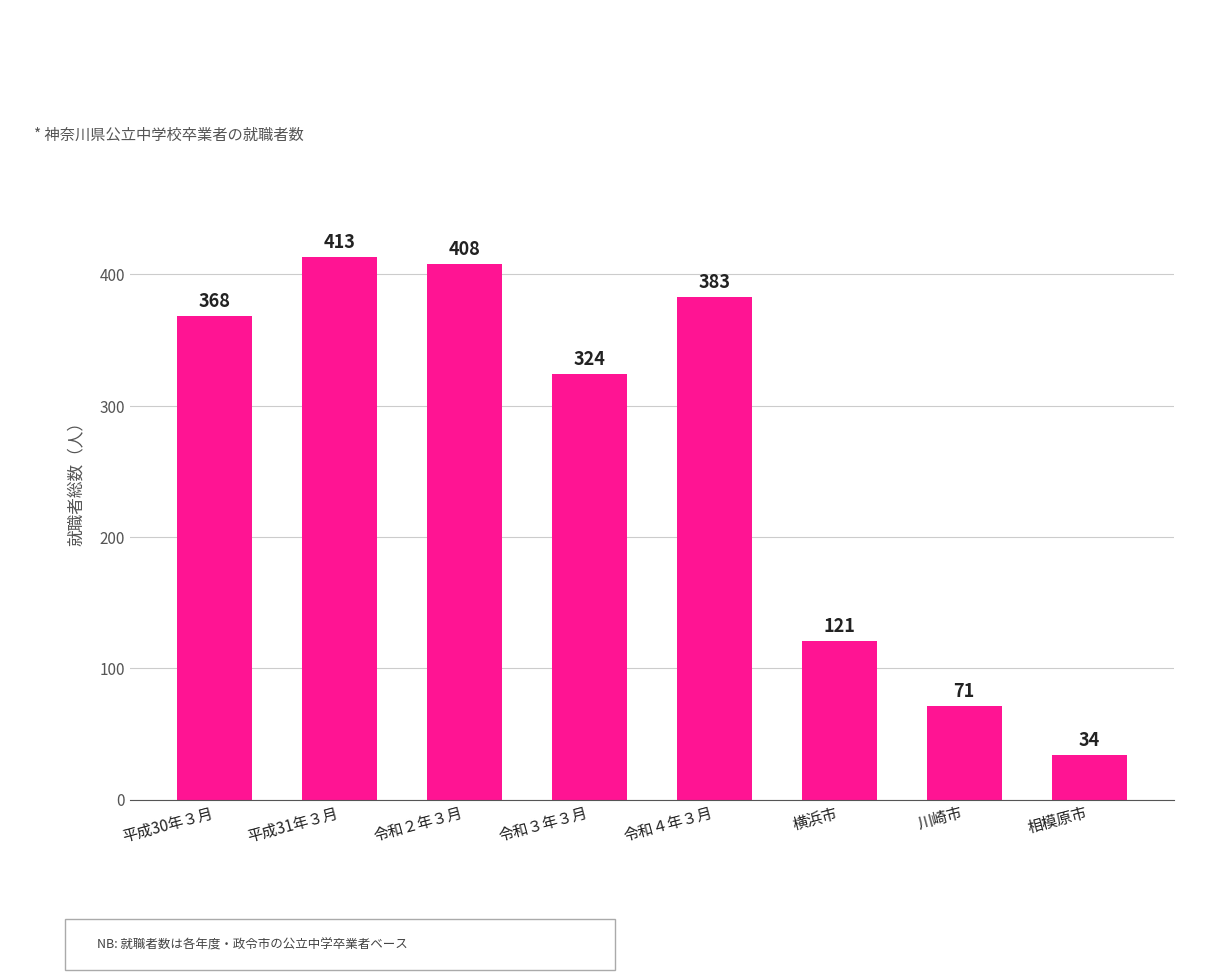

What is the label of the 4th bar from the right?

令和４年３月